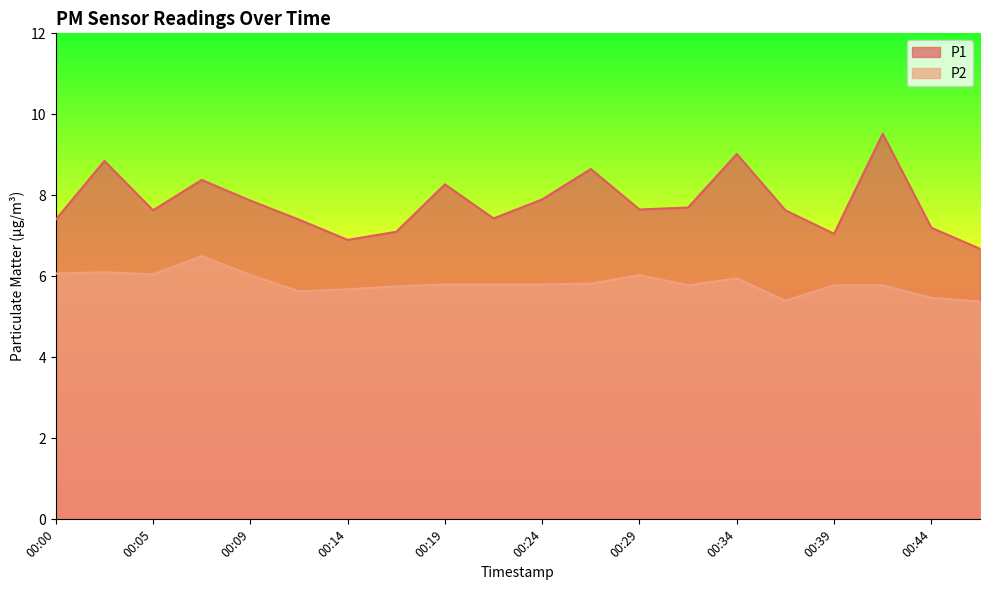

How many lines are shown in the chart?

2